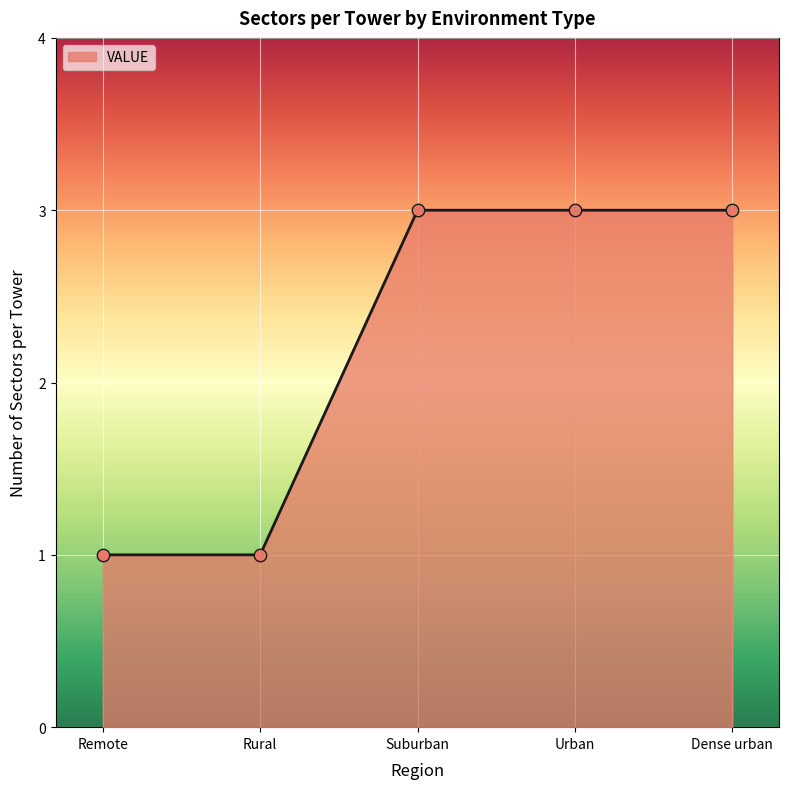

Between Urban and Rural, which is larger?

Urban